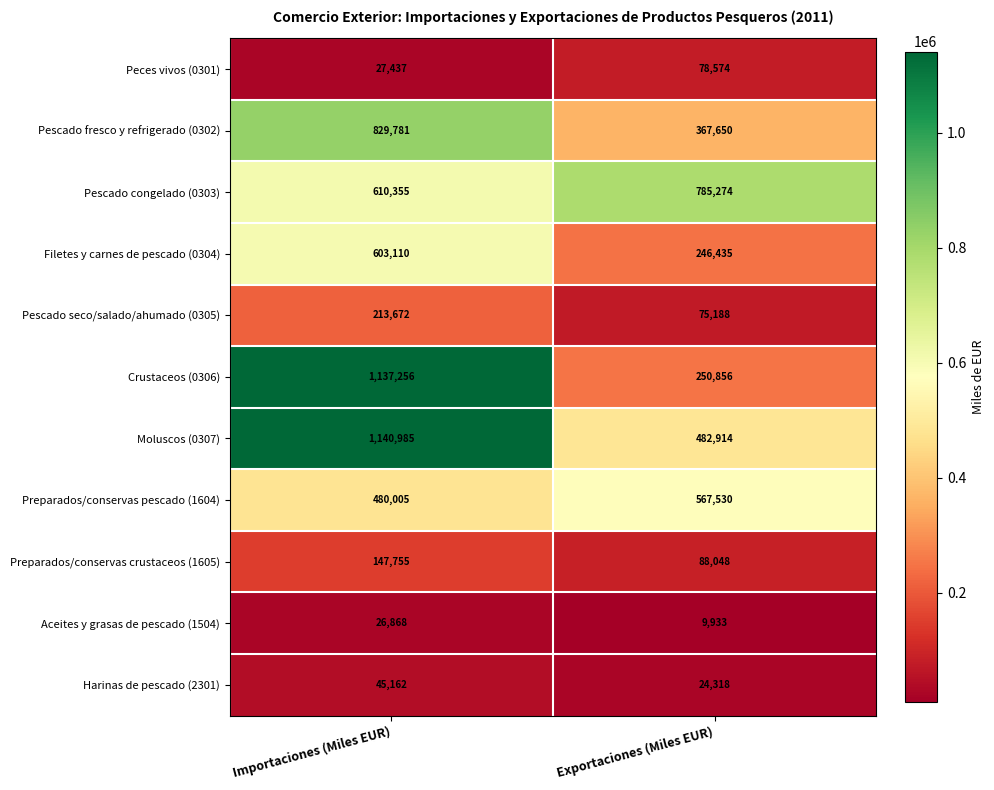

What is the average value of the Harinas de pescado (2301) series?

34740